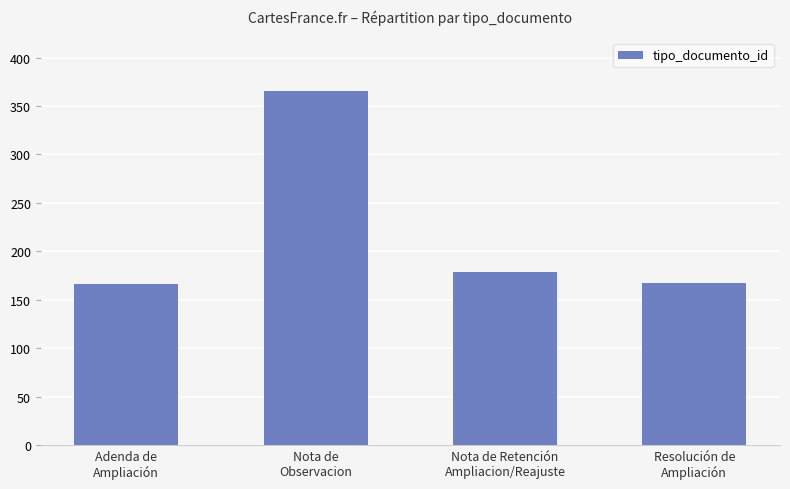

What is the value of the 1st bar from the left?

166